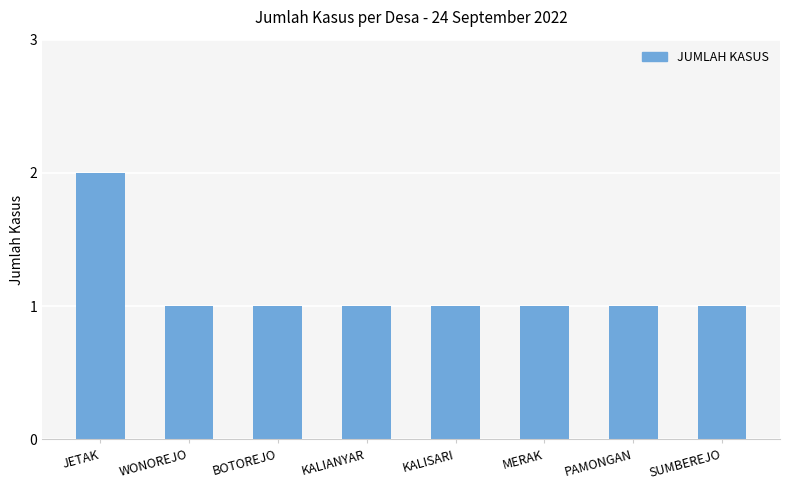

Which category has the highest value across all series?

JETAK